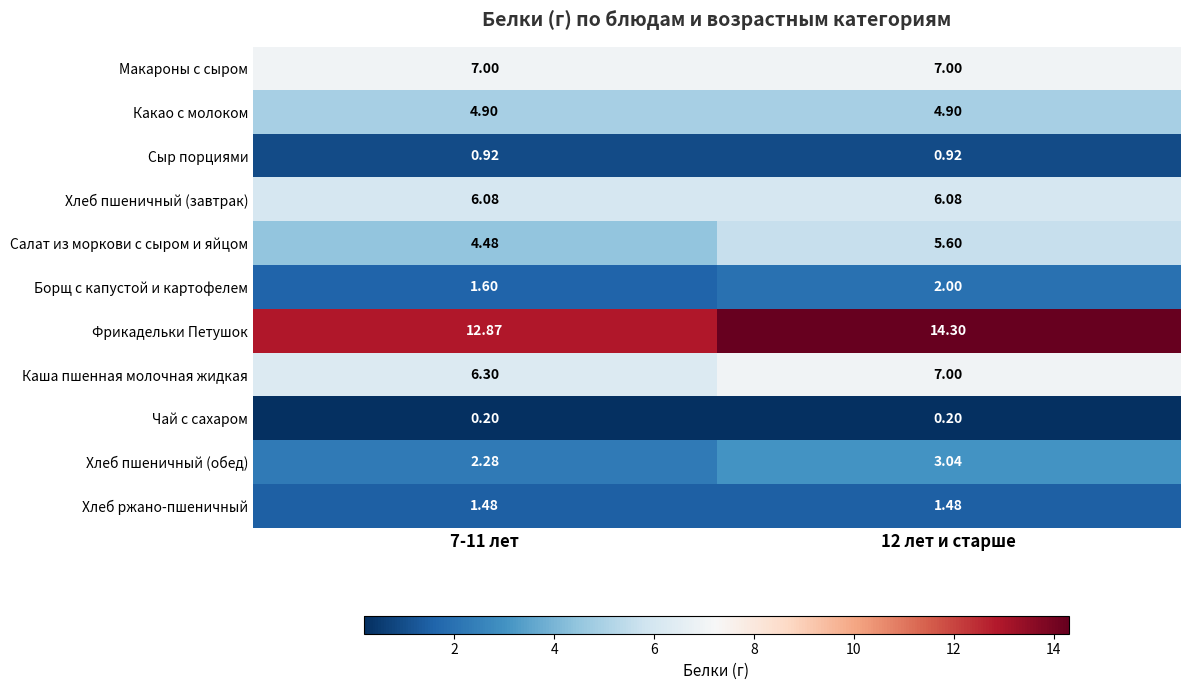

Which series changed the most between 7-11 лет and 12 лет и старше?

Фрикадельки Петушок